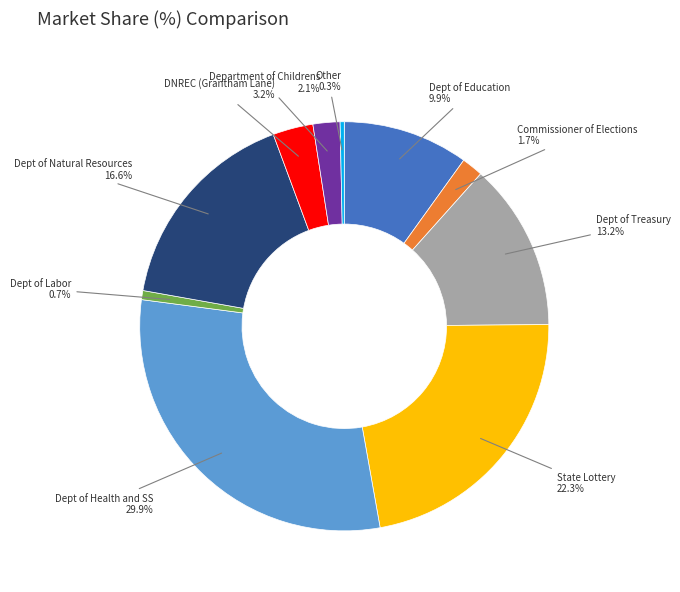

What is the total percentage of Dept of Health and SS and Commissioner of Elections?

31.6%